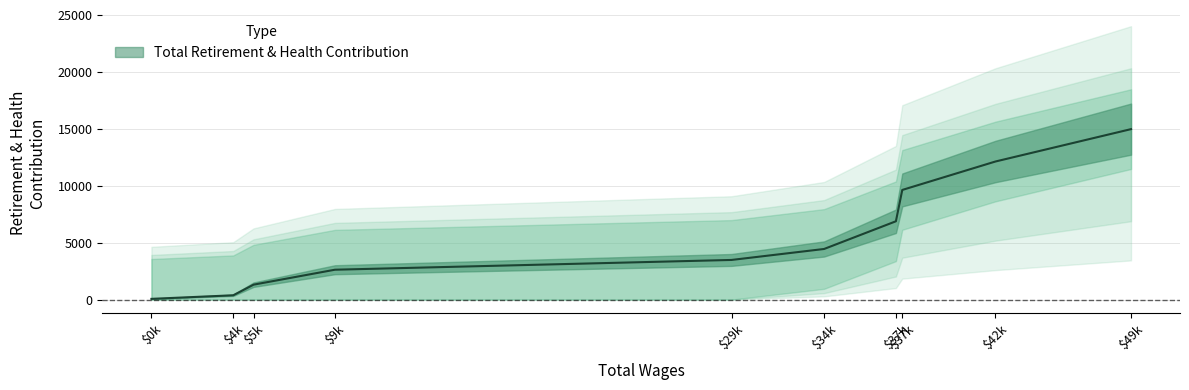

The chart shows a value of 28220 at 37912. True or false?

False